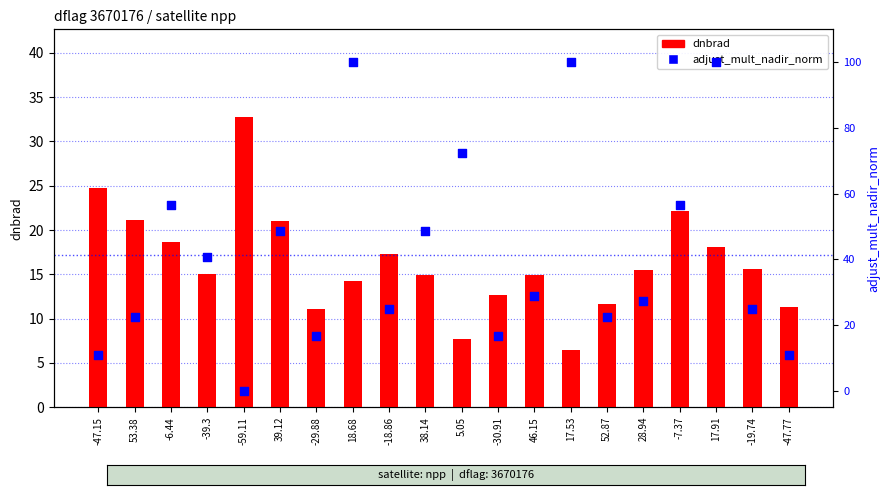

What are all the series names shown in the legend?

dnbrad, adjust_mult_nadir_norm